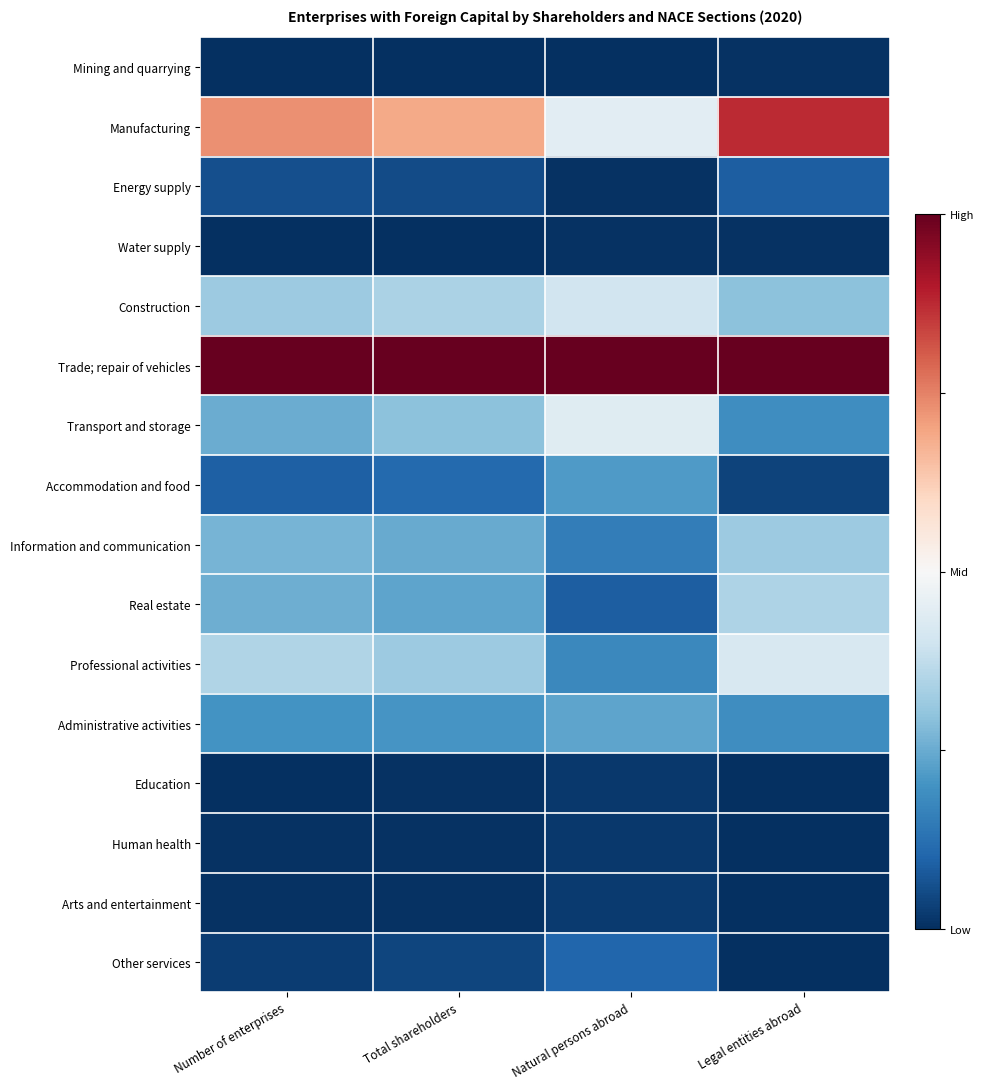

What is the maximum value shown in the chart?

1.0